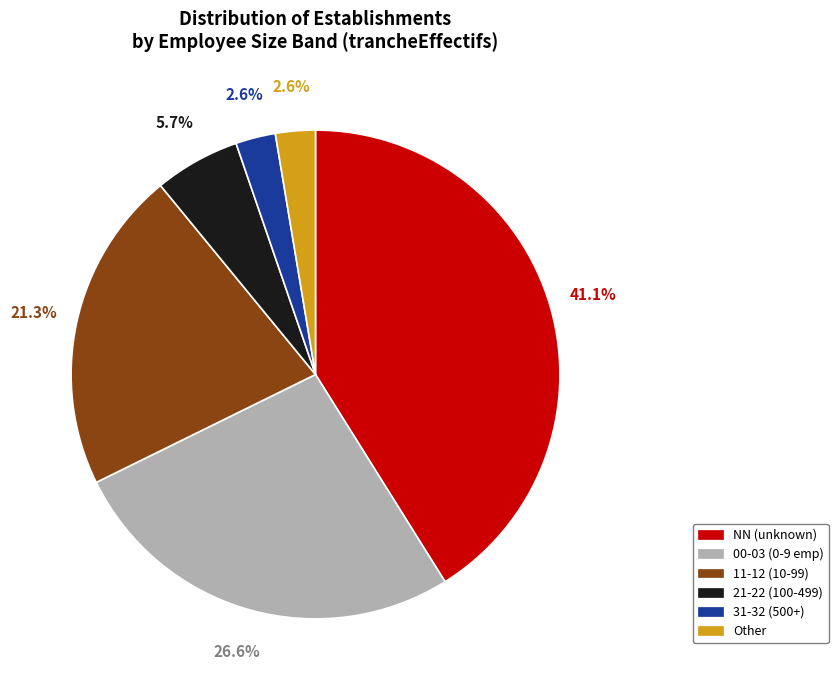

Is it true that 31 is 2% of the pie?

True